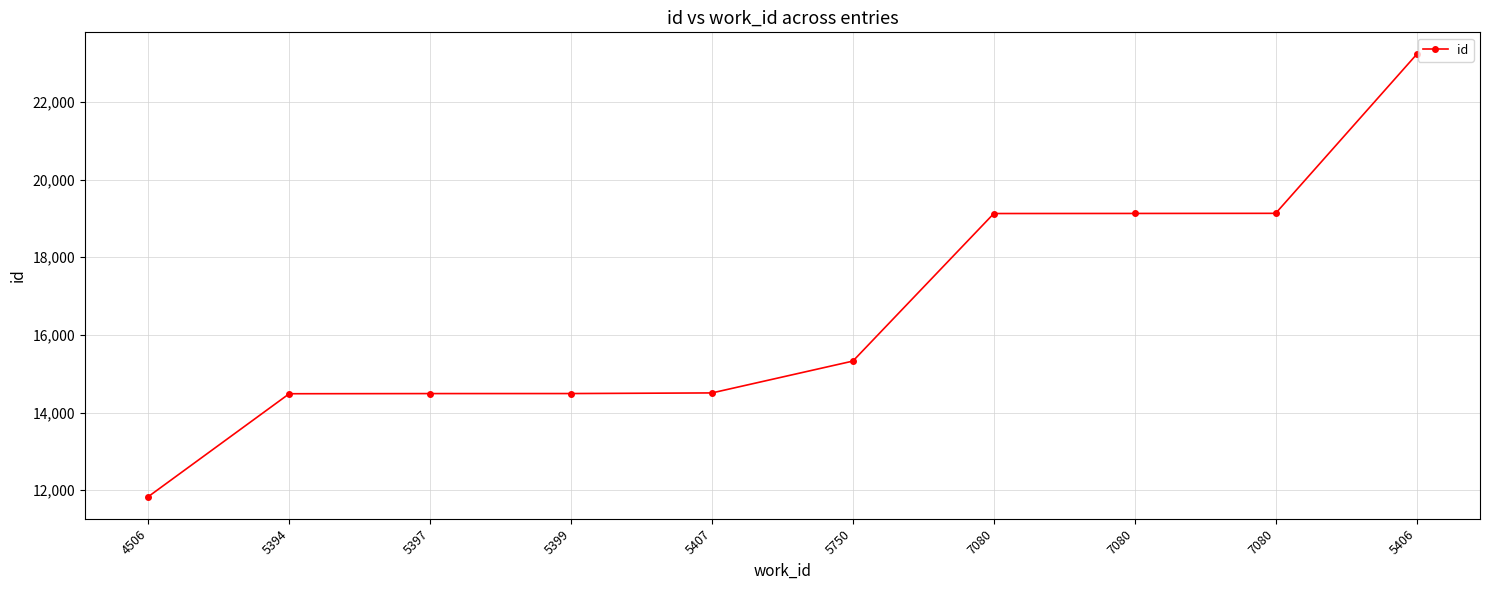

List the labels in order of value, largest first.

5406, 7080, 7080, 7080, 5750, 5407, 5399, 5397, 5394, 4506